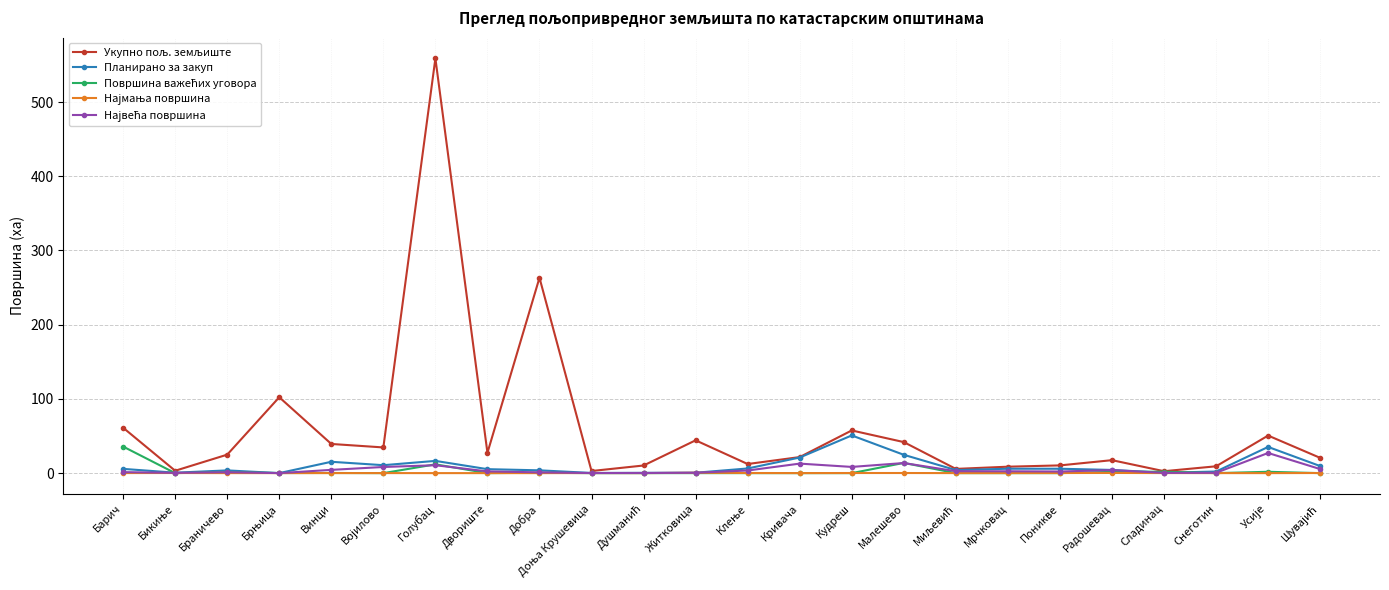

What is the label of the 13th point from the right?

Житковица